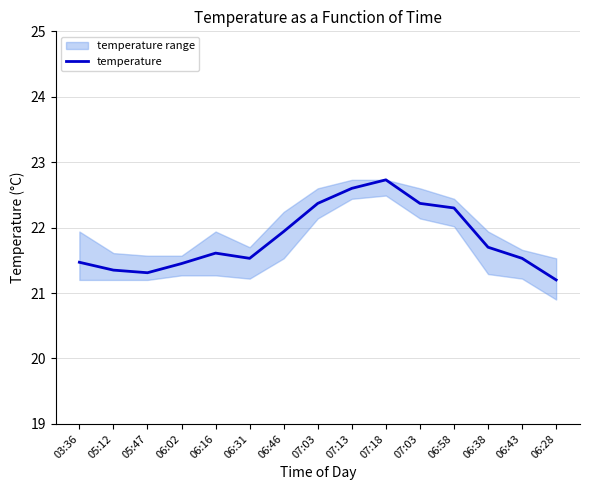

The chart shows a value of 38.3 at 07:18. True or false?

False